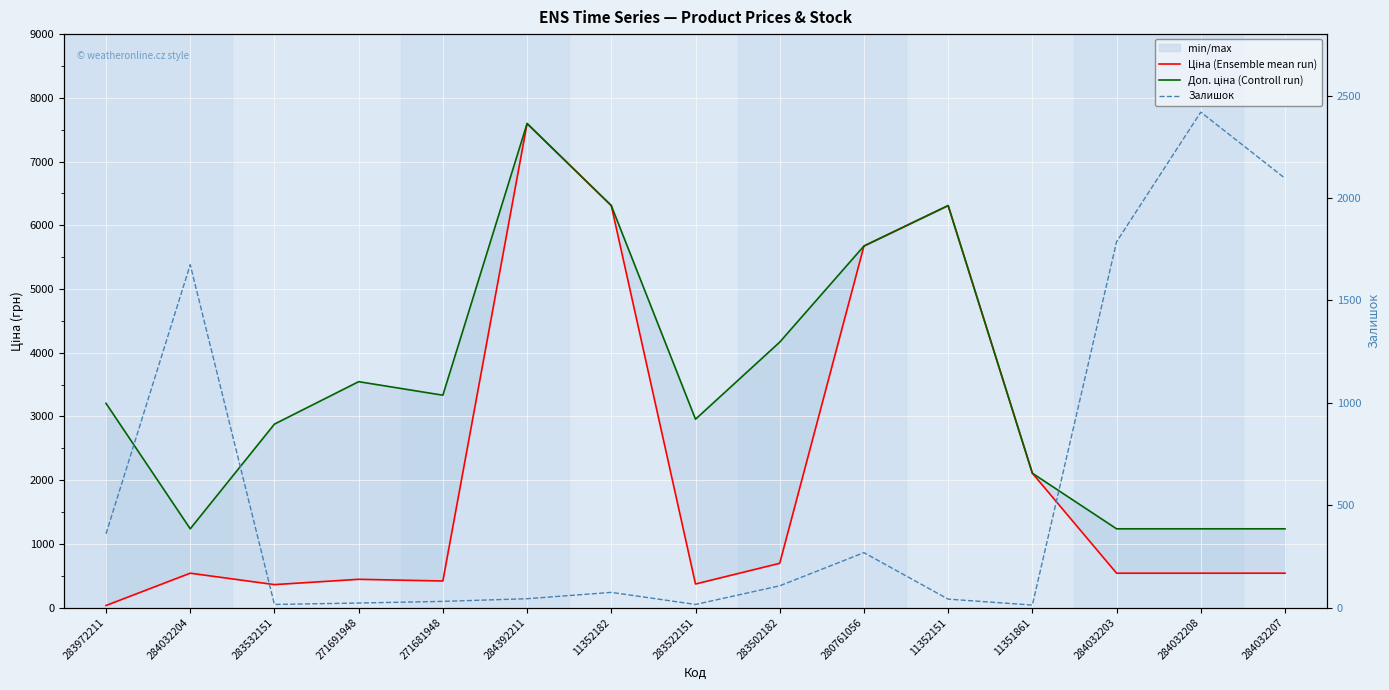

Which has a higher value, 11352151 or 283502182?

11352151